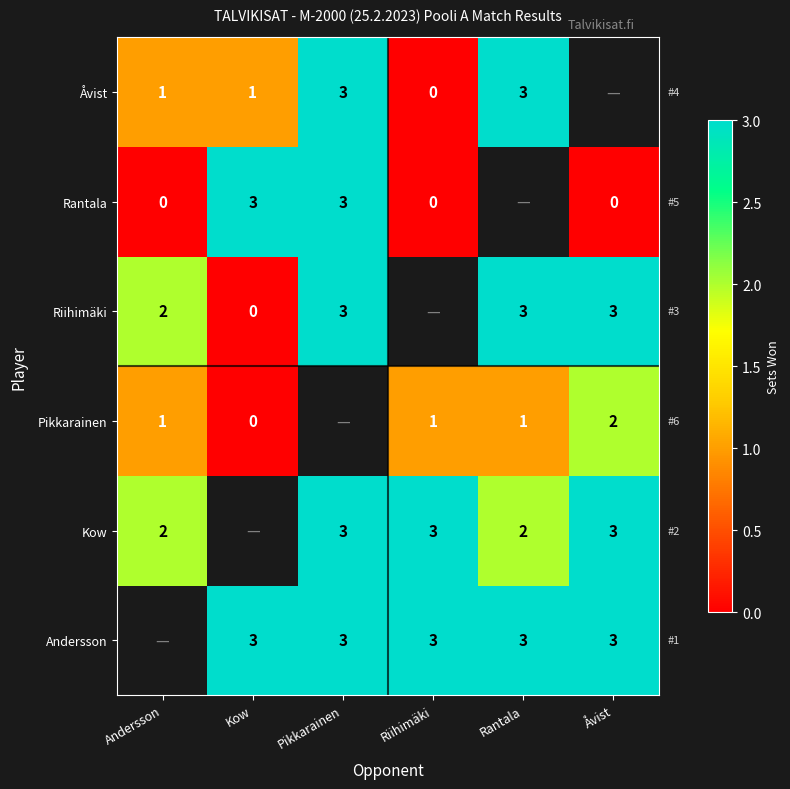

The value of Rantala at Pikkarainen is 3. True or false?

True